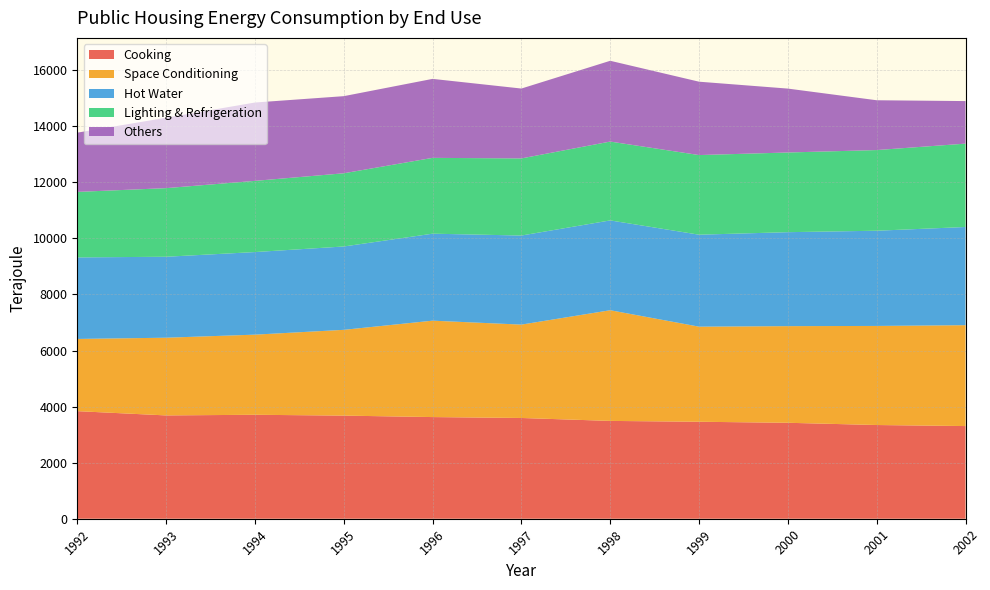

Reading left to right, what are all the values shown in this chart?

Cooking: 3837.3	3685.2	3708.1	3678.3	3626.2	3593.7	3489.3	3459.1	3422.5	3342.8	3305.4
Space Conditioning: 2575.7	2771.6	2858.1	3059.3	3438.8	3330.6	3947.8	3391.7	3446.9	3534.2	3598.3
Hot Water: 2908.5	2887.8	2946.0	2973.5	3102.5	3177.4	3203.9	3280.6	3351.8	3396.0	3502.5
Lighting & Refrigeration: 2336.1	2447.4	2539.2	2611.0	2704.6	2750.3	2812.0	2840.4	2842.1	2877.1	2973.5
Others: 2113.4	2511.0	2794.5	2750.6	2817.2	2492.5	2881.5	2617.0	2279.6	1776.6	1517.7